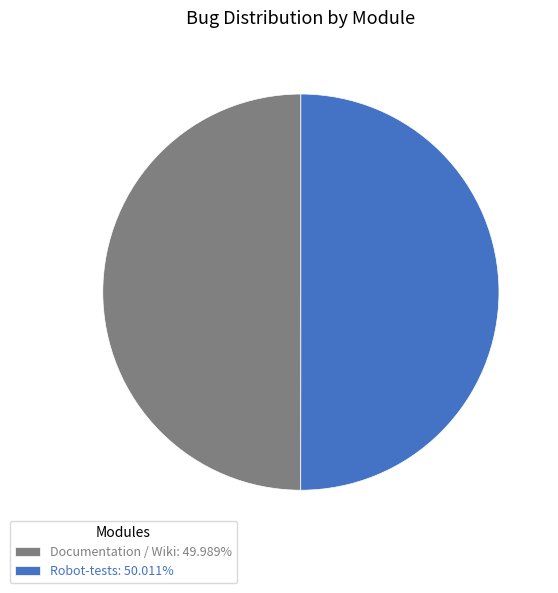

Combined, do Documentation / Wiki: 49.989% and Robot-tests: 50.011% account for over 50%?

Yes